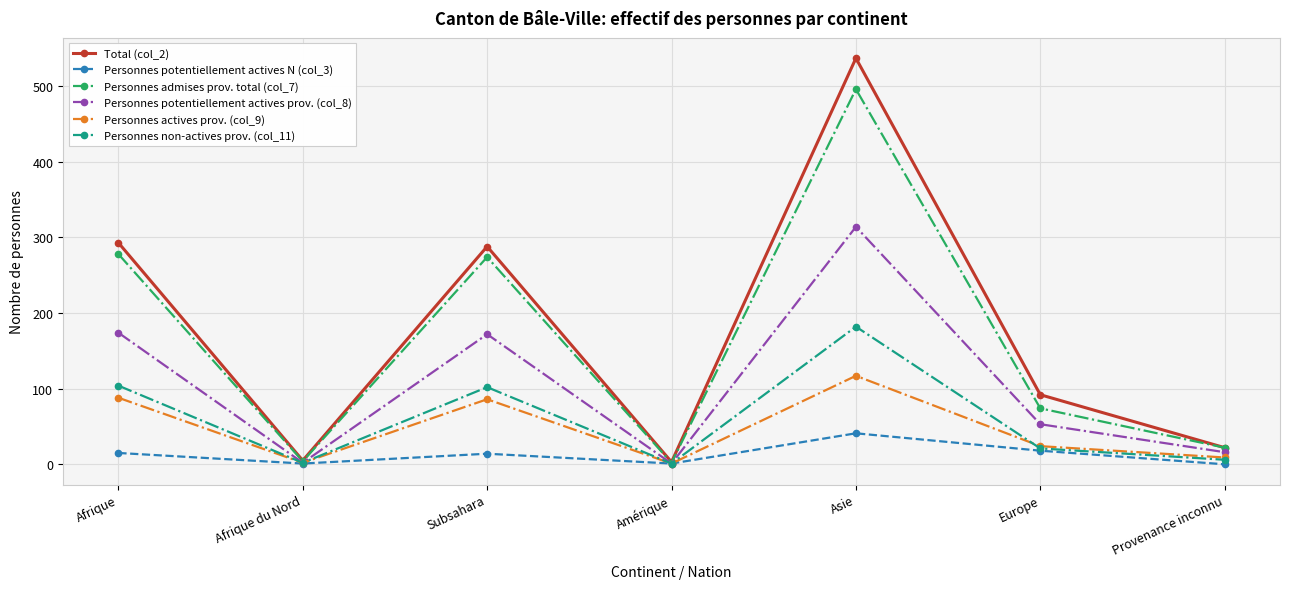

How many distinct data groups are displayed?

6